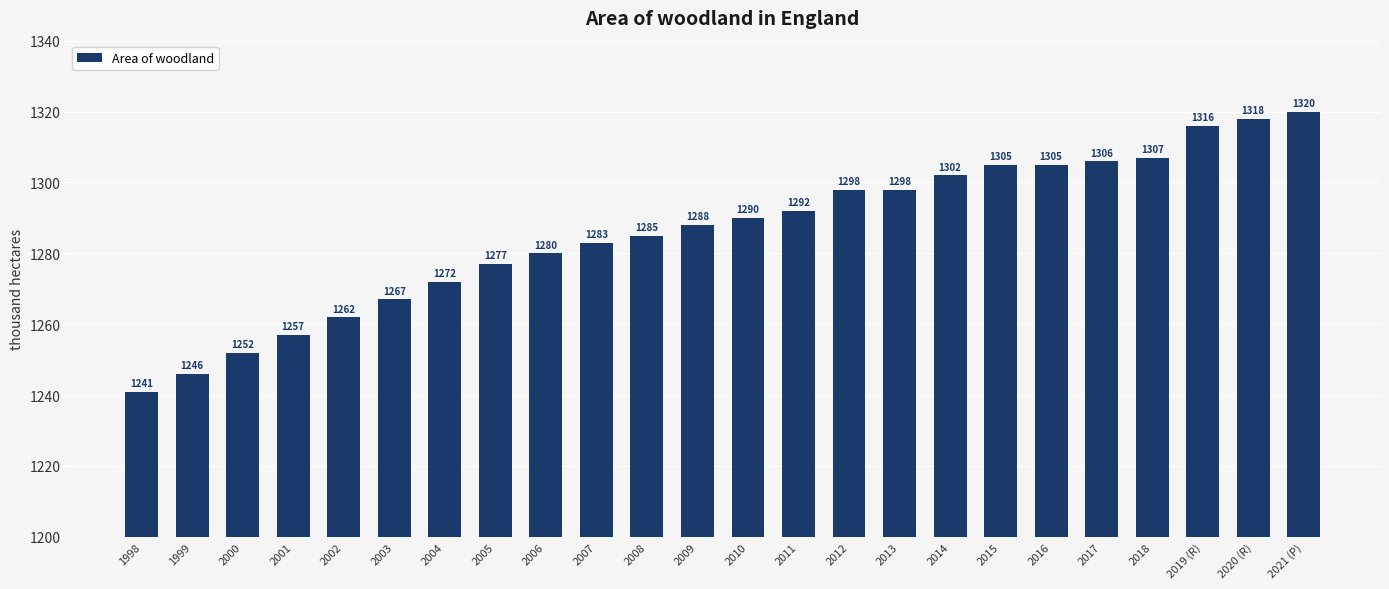

What is the value of the 17th bar from the left?

1302